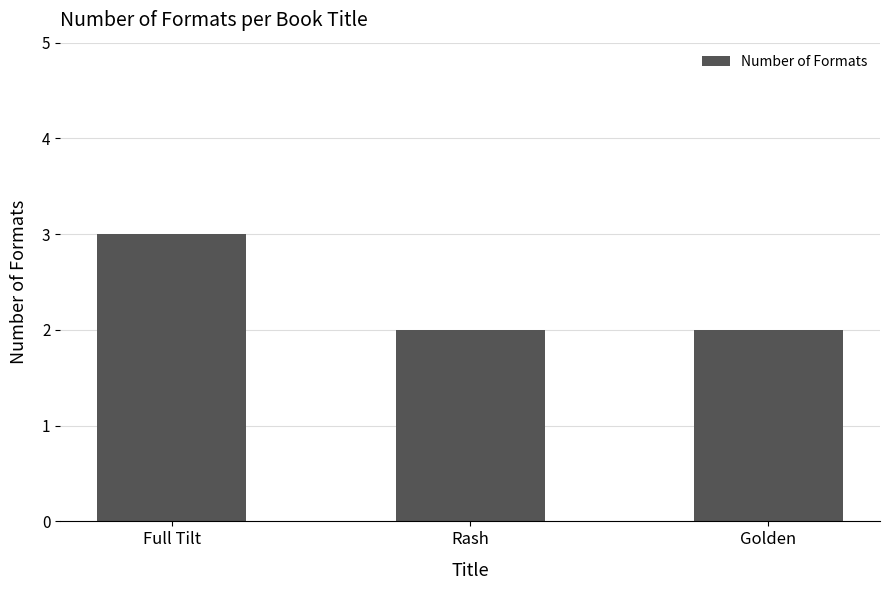

The chart shows a value of 2 at Golden. True or false?

True